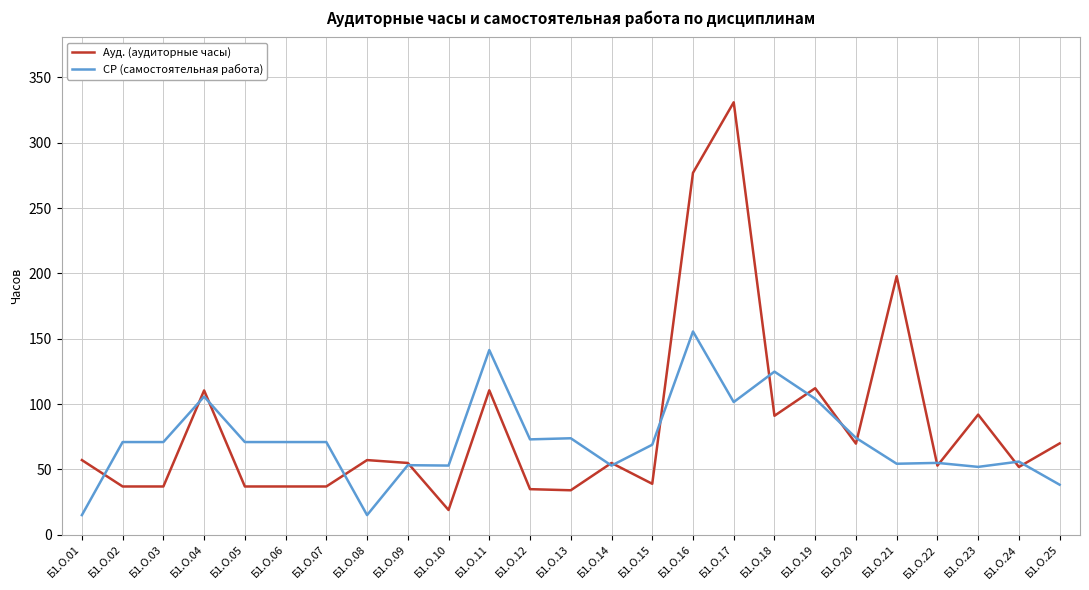

What is the sum of the Ауд. (аудиторные часы) values at Б1.О.14 and Б1.О.23?

147.0